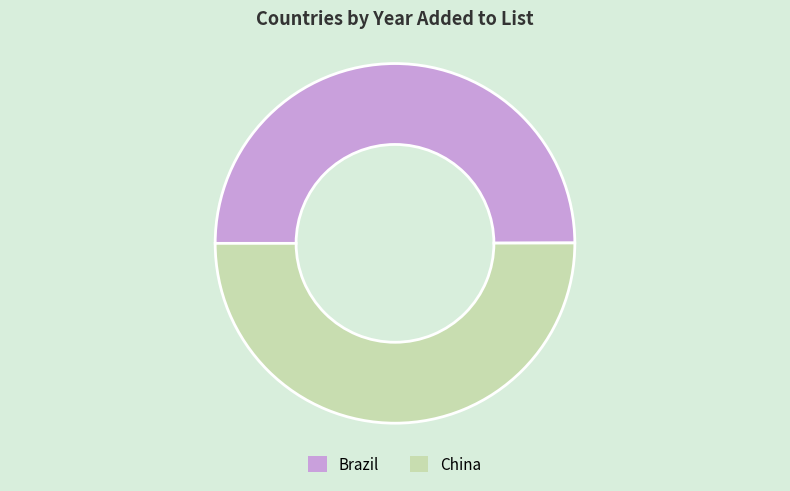

The Brazil slice represents 64% of the pie. True or false?

False